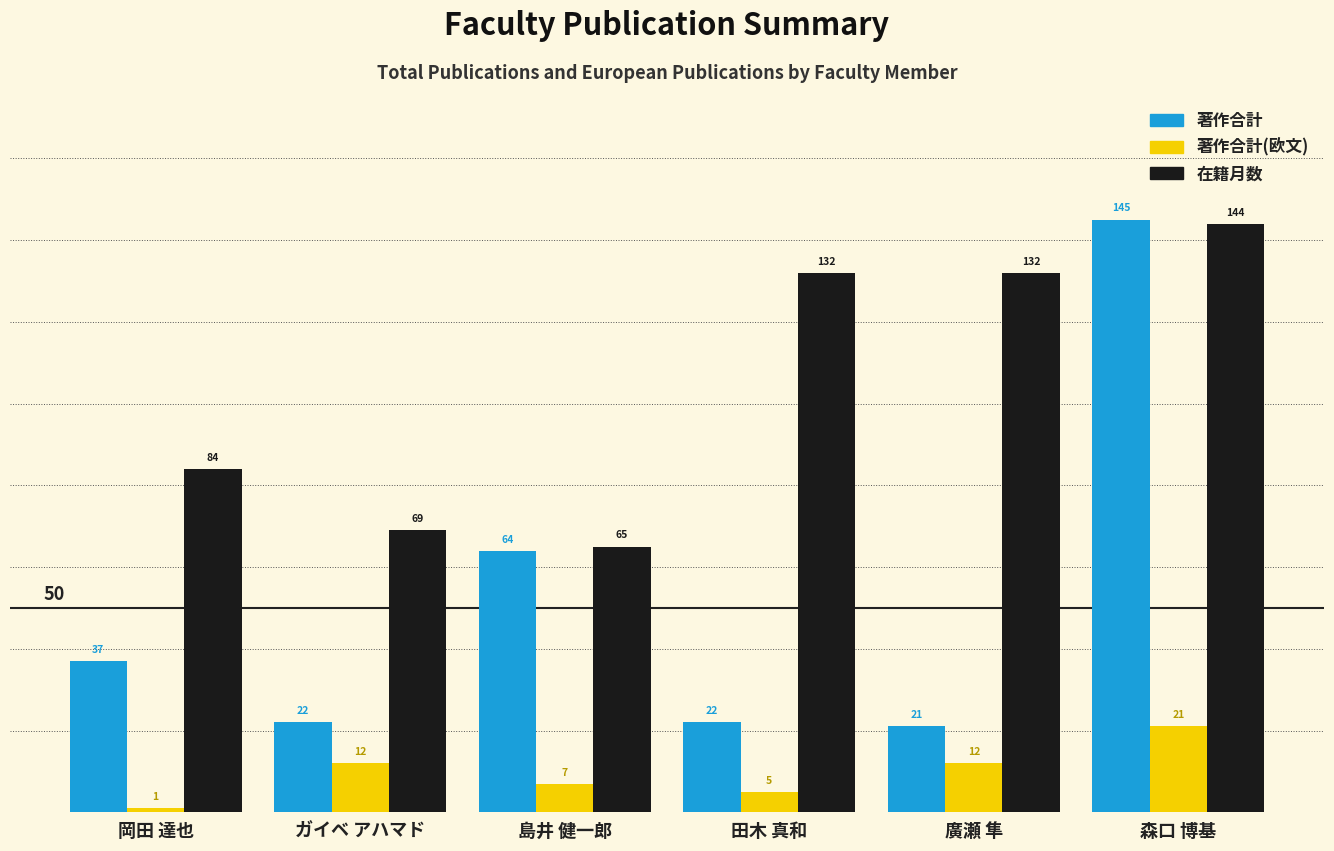

The value of 著作合計 at 廣瀬 隼 is 21. True or false?

True